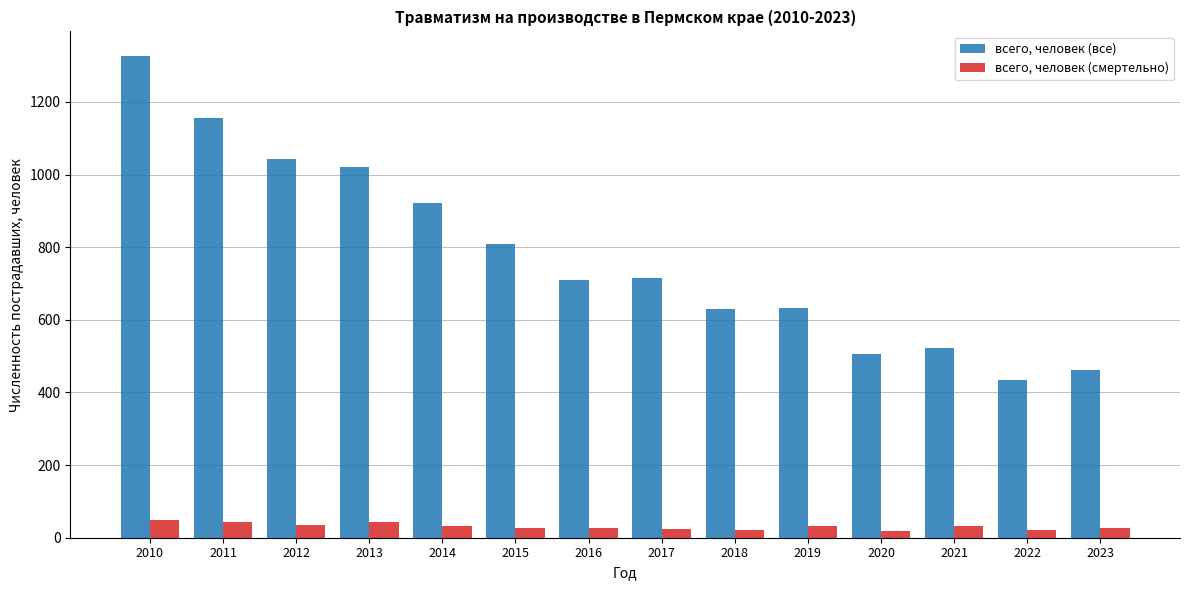

What is the difference between the maximum and minimum values in the всего, человек (смертельно) series?

30